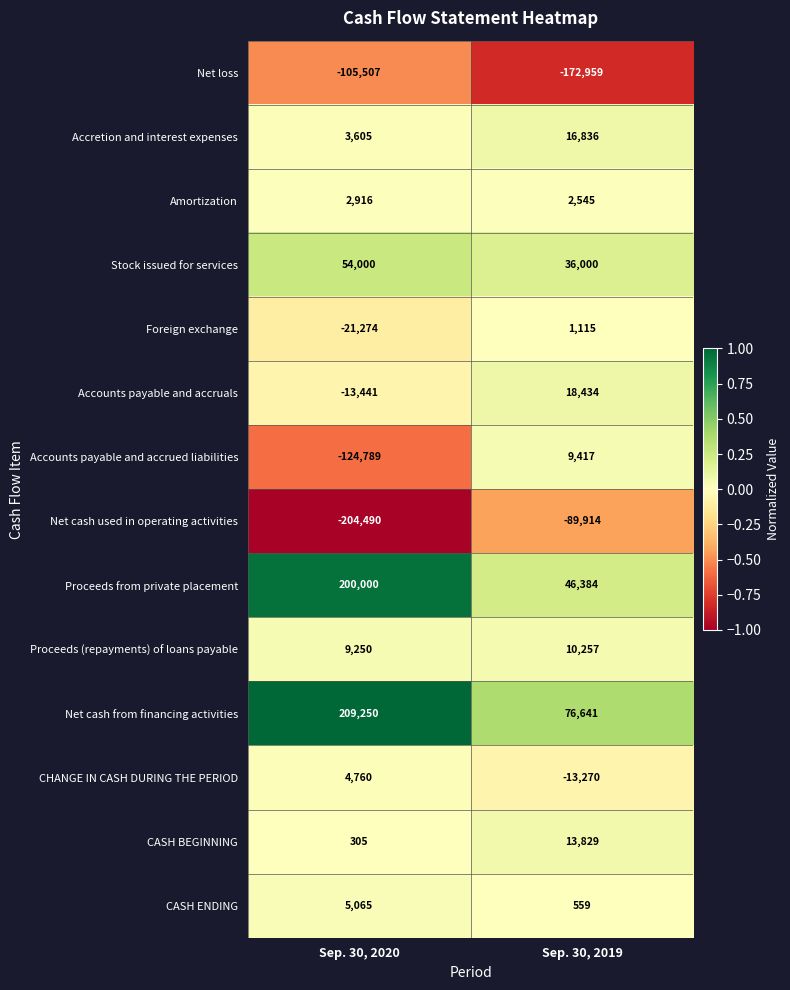

Which category has the lowest value in the Accretion and interest expenses series?

Sep. 30, 2020